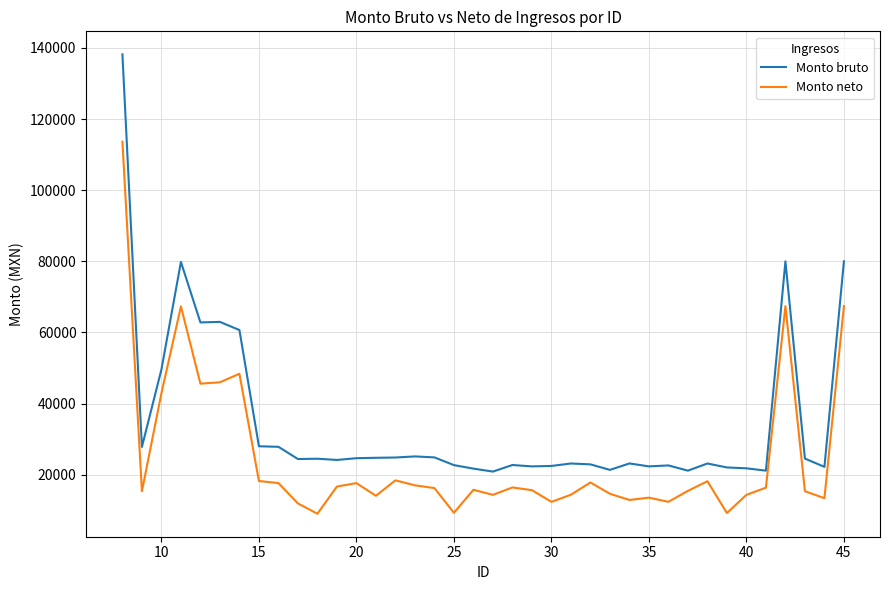

Which series has the largest total across all categories?

Monto bruto